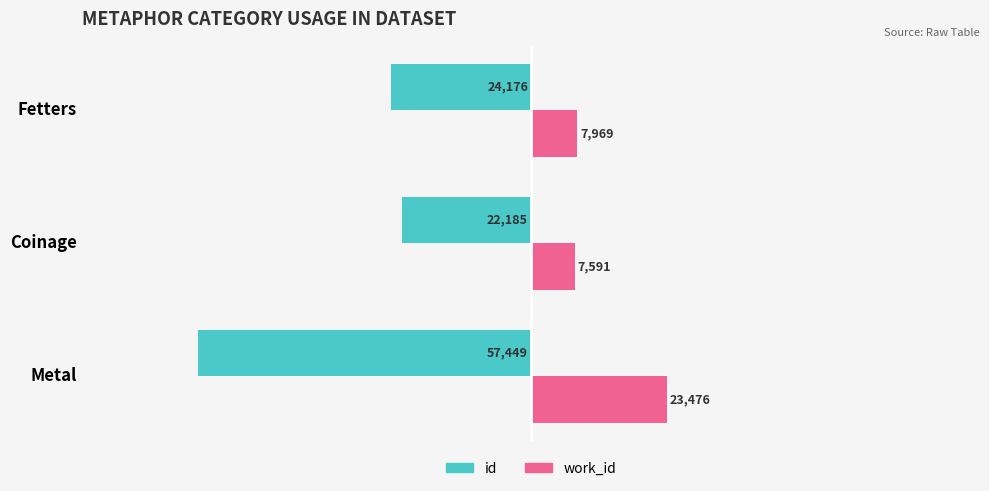

Is the value of work_id at Fetters greater than the value of id at Fetters?

Yes